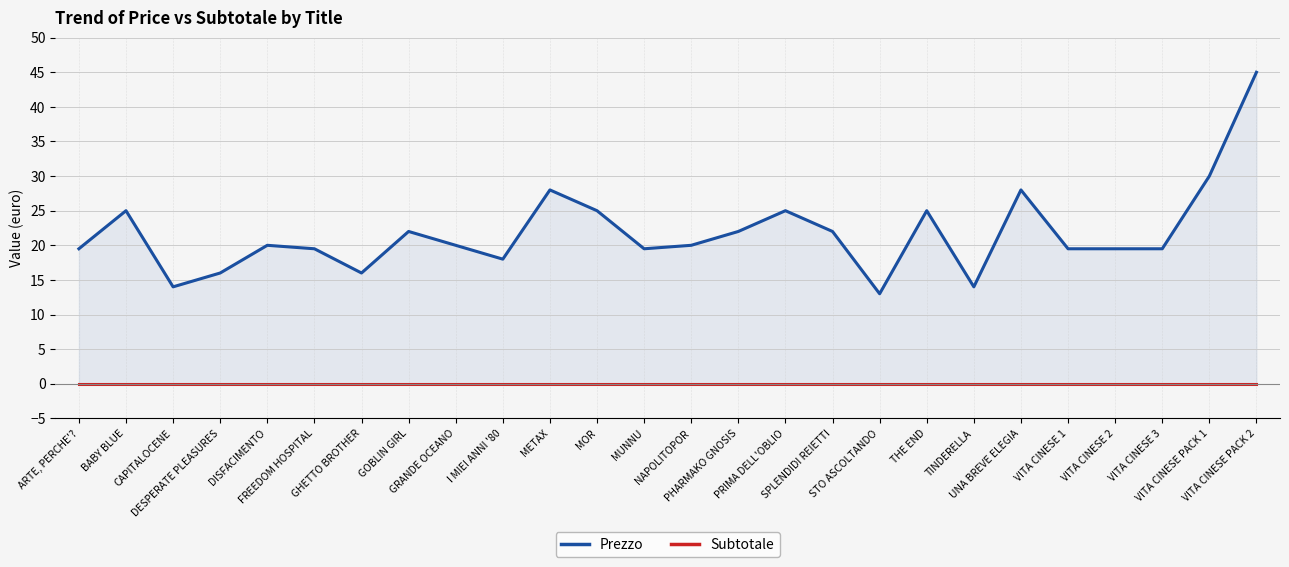

Reading left to right, extract all data points from this chart.

Prezzo: ARTE, PERCHE'?=19.5	BABY BLUE=25.0	CAPITALOCENE=14.0	DESPERATE PLEASURES=16.0	DISFACIMENTO=20.0	FREEDOM HOSPITAL=19.5	GHETTO BROTHER=16.0	GOBLIN GIRL=22.0	GRANDE OCEANO=20.0	I MIEI ANNI '80=18.0	METAX=28.0	MOR=25.0	MUNNU=19.5	NAPOLITOPOR=20.0	PHARMAKO GNOSIS=22.0	PRIMA DELL'OBLIO=25.0	SPLENDIDI REIETTI=22.0	STO ASCOLTANDO=13.0	THE END=25.0	TINDERELLA=14.0	UNA BREVE ELEGIA=28.0	VITA CINESE 1=19.5	VITA CINESE 2=19.5	VITA CINESE 3=19.5	VITA CINESE PACK 1=30.0	VITA CINESE PACK 2=45.0
Subtotale: ARTE, PERCHE'?=0.0	BABY BLUE=0.0	CAPITALOCENE=0.0	DESPERATE PLEASURES=0.0	DISFACIMENTO=0.0	FREEDOM HOSPITAL=0.0	GHETTO BROTHER=0.0	GOBLIN GIRL=0.0	GRANDE OCEANO=0.0	I MIEI ANNI '80=0.0	METAX=0.0	MOR=0.0	MUNNU=0.0	NAPOLITOPOR=0.0	PHARMAKO GNOSIS=0.0	PRIMA DELL'OBLIO=0.0	SPLENDIDI REIETTI=0.0	STO ASCOLTANDO=0.0	THE END=0.0	TINDERELLA=0.0	UNA BREVE ELEGIA=0.0	VITA CINESE 1=0.0	VITA CINESE 2=0.0	VITA CINESE 3=0.0	VITA CINESE PACK 1=0.0	VITA CINESE PACK 2=0.0